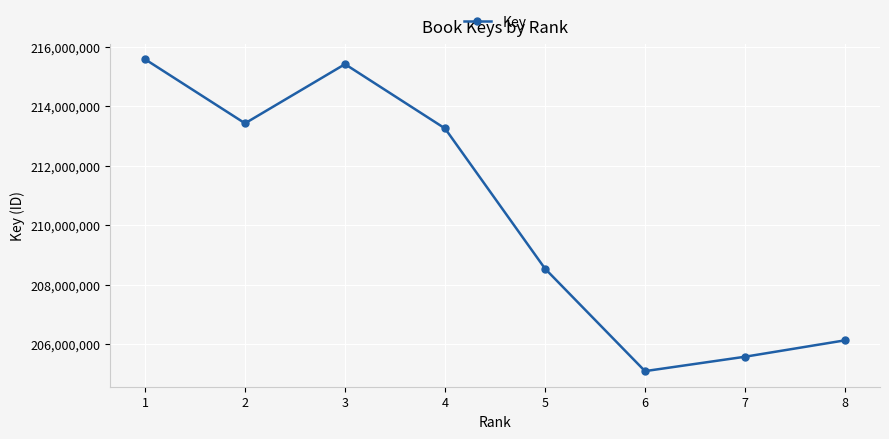

The value at 5 is 350233542. True or false?

False